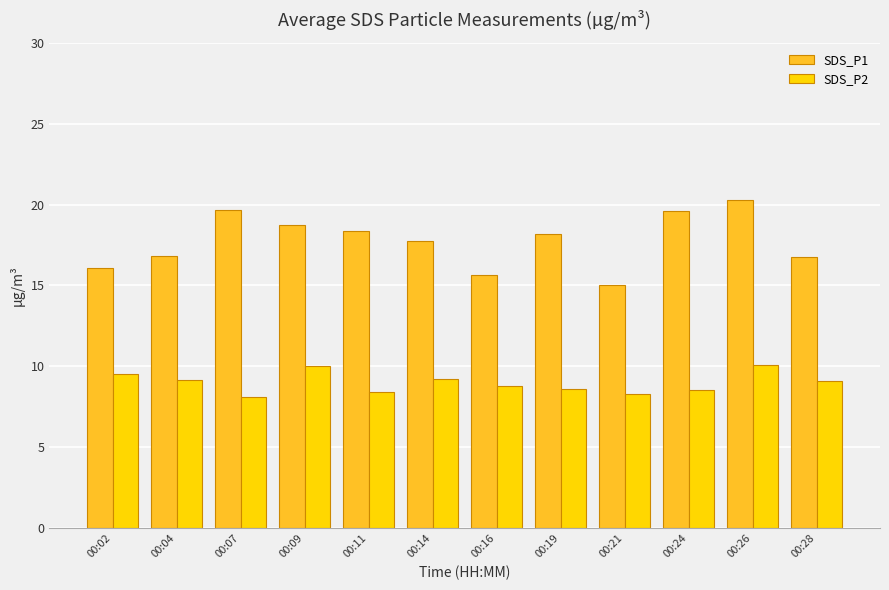

At which category is the sum across all series the highest?

00:26